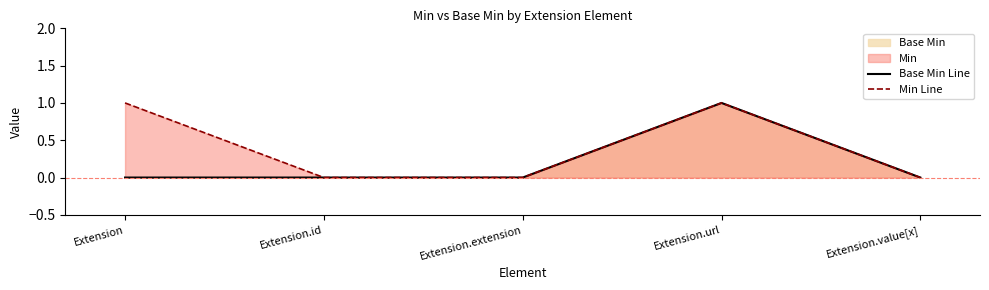

True or false: Min Line and Base Min Line cross at least once.

False